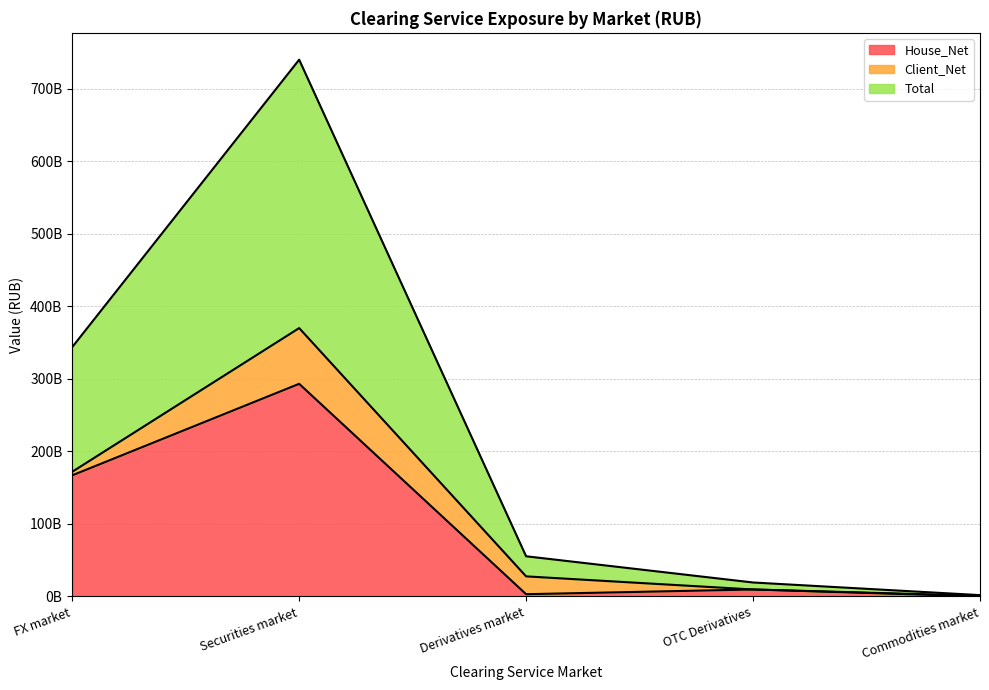

Where is House_Net nearest to the value 146653236182?

FX market